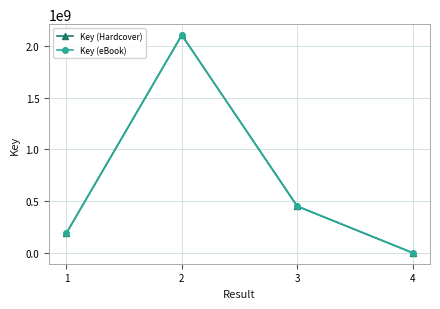

Does the chart have visible grid lines?

Yes